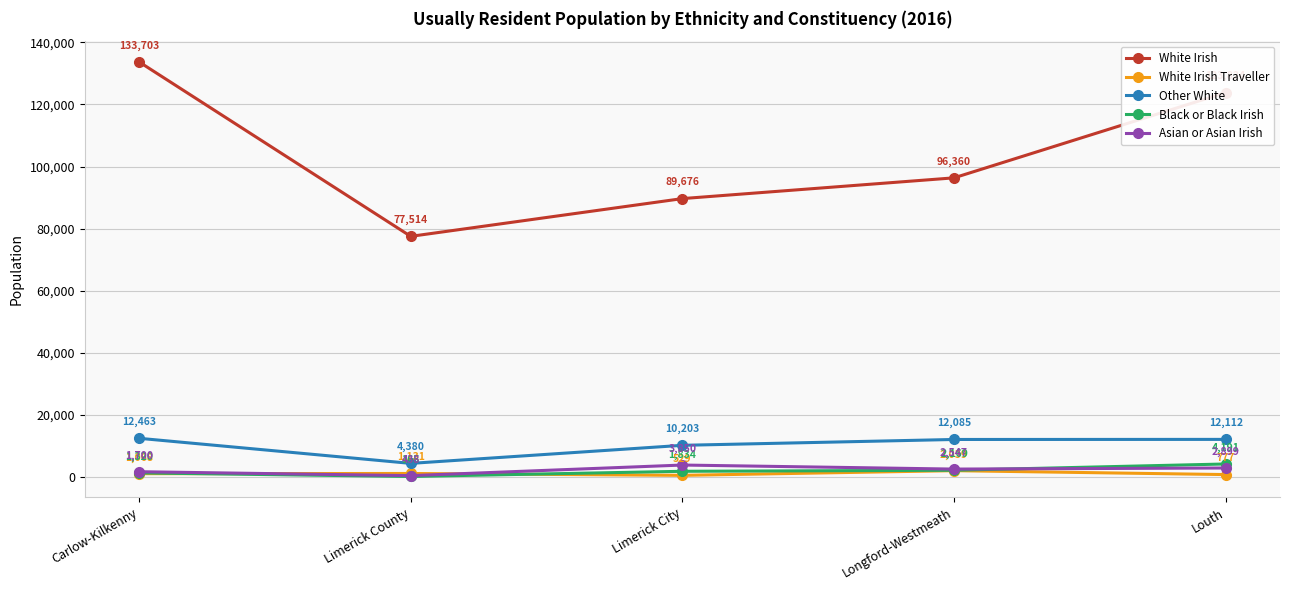

At which category is the sum across all series the highest?

Carlow-Kilkenny